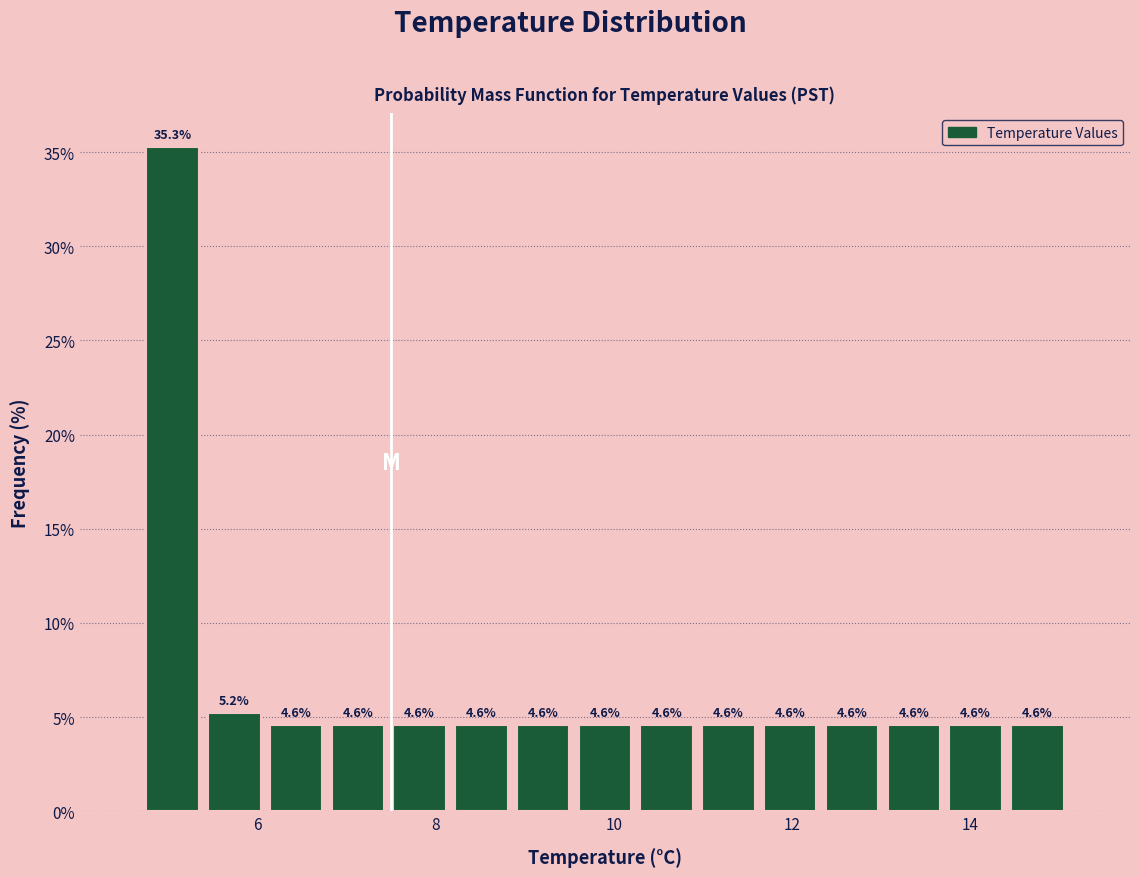

Read against the x-axis, roughly where is the centre of the tallest bar?

5.0